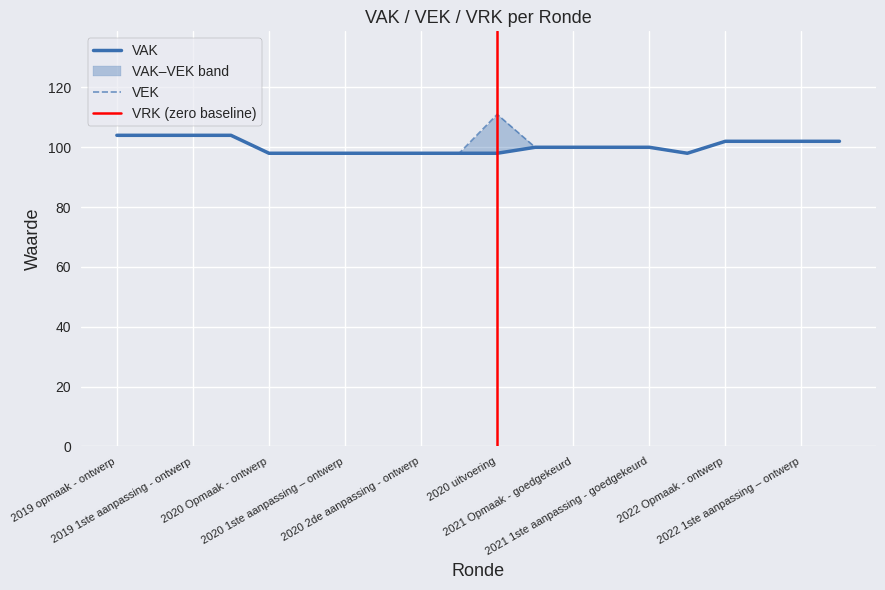

Which category has the highest value across all series?

2020 uitvoering